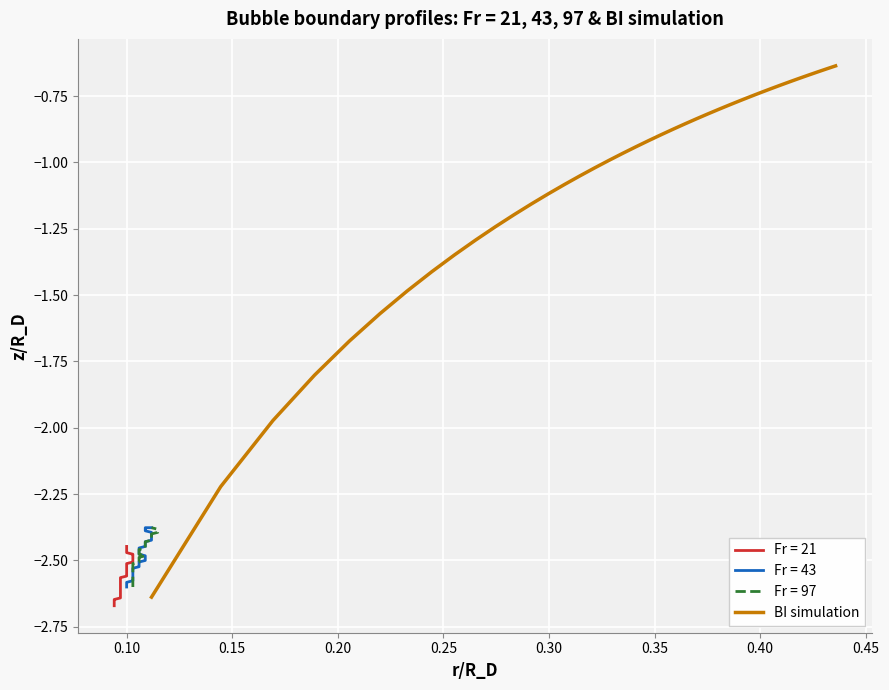

What is the label of the 6th point from the left?

0.30